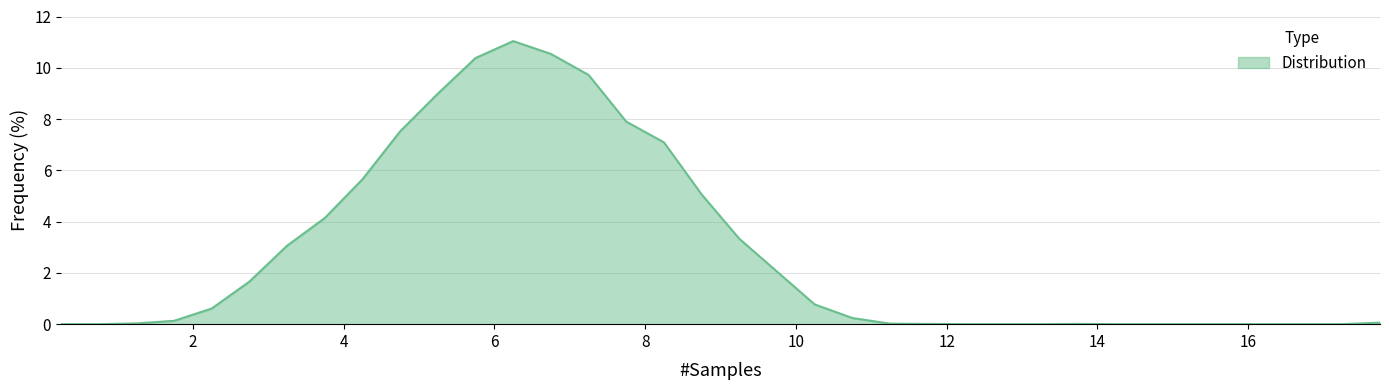

What is the difference between the maximum and minimum values?

11.0